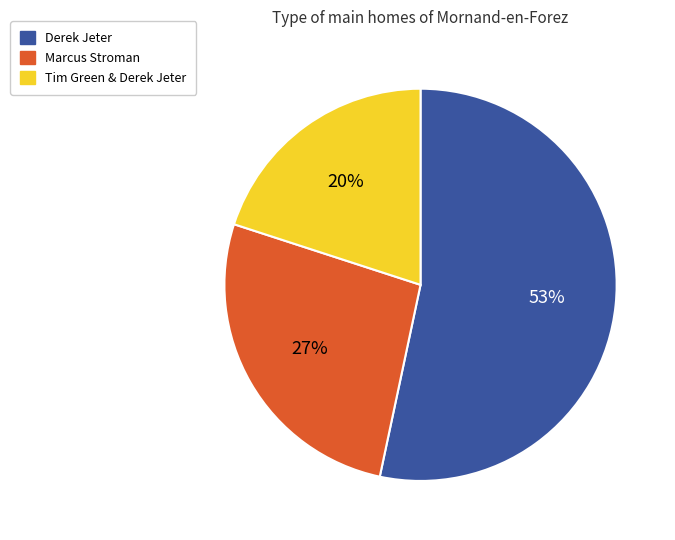

Does any single category account for the majority?

Yes